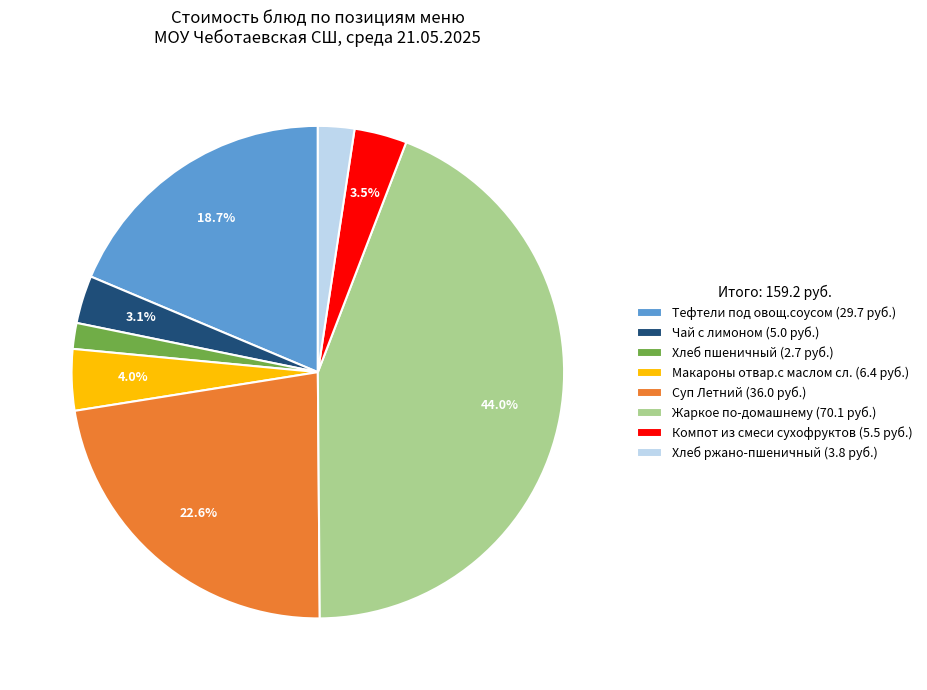

Between Чай с лимоном (5.0 руб.) and Суп Летний (36.0 руб.), which is larger?

Суп Летний (36.0 руб.)